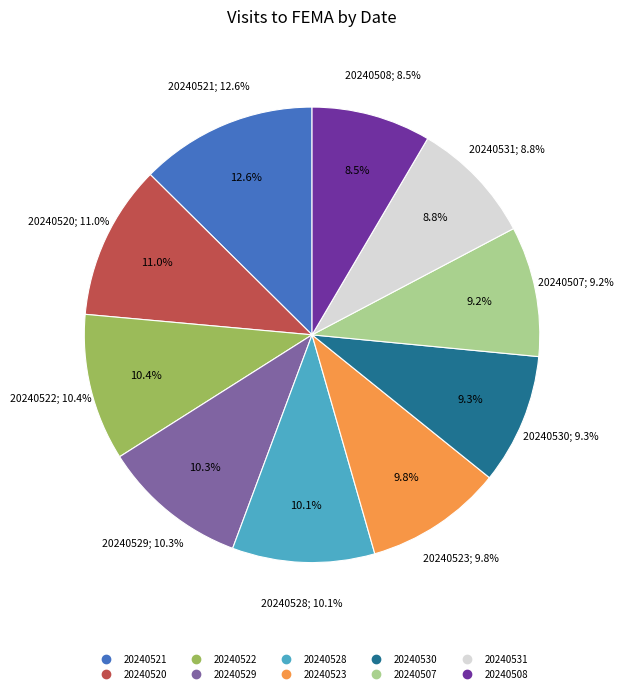

Which category has the biggest portion of the pie?

20240521